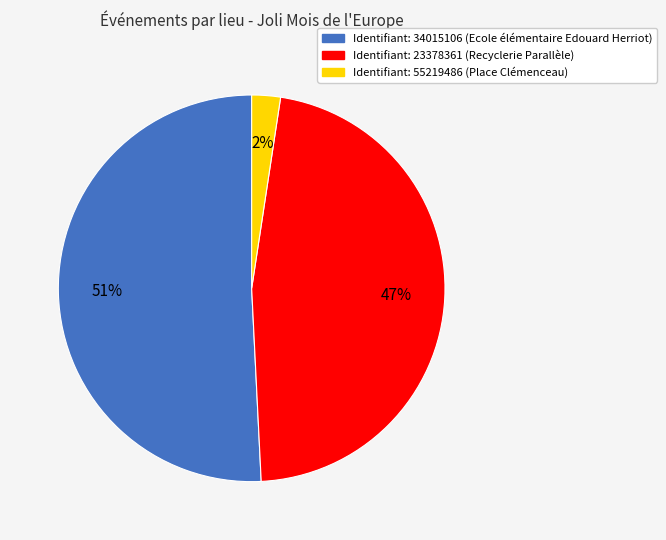

To the nearest percent, what is the average slice percentage?

33%